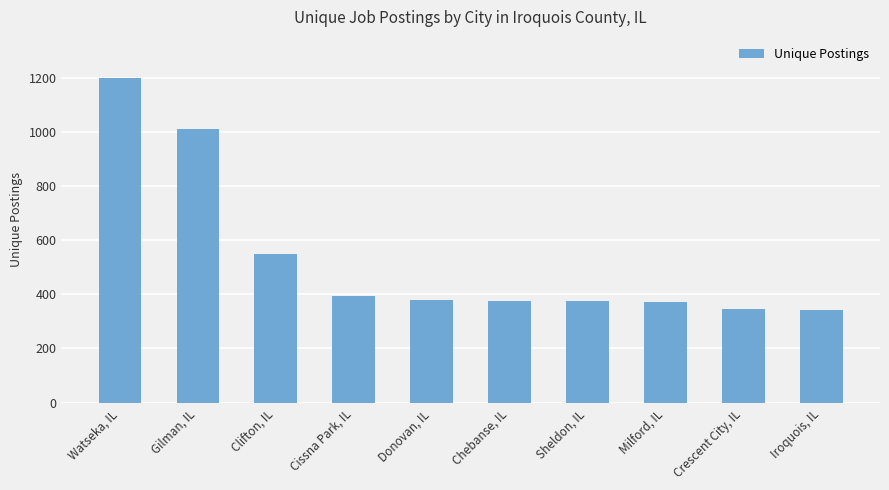

Rank the categories by value from highest to lowest.

Watseka, IL, Gilman, IL, Clifton, IL, Cissna Park, IL, Donovan, IL, Chebanse, IL, Sheldon, IL, Milford, IL, Crescent City, IL, Iroquois, IL